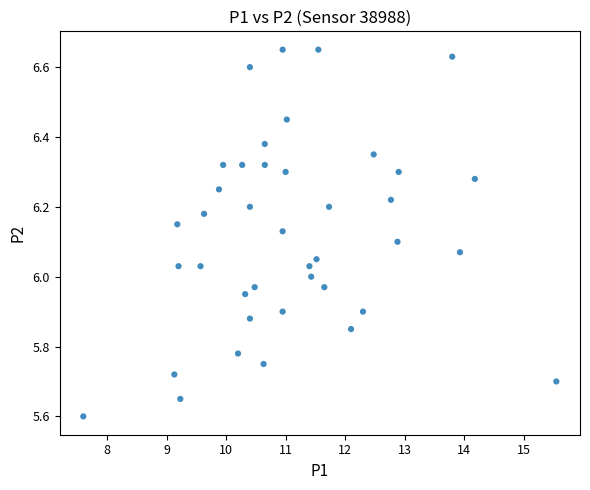

What is the range of X values (max minus min)?

8.0